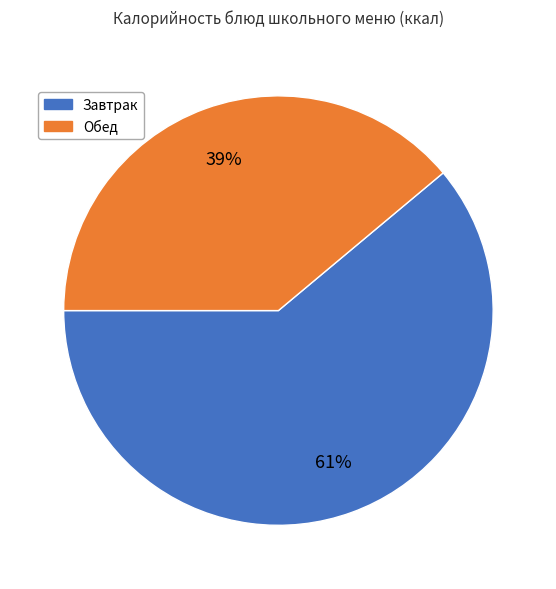

Is there a majority slice in this chart?

Yes